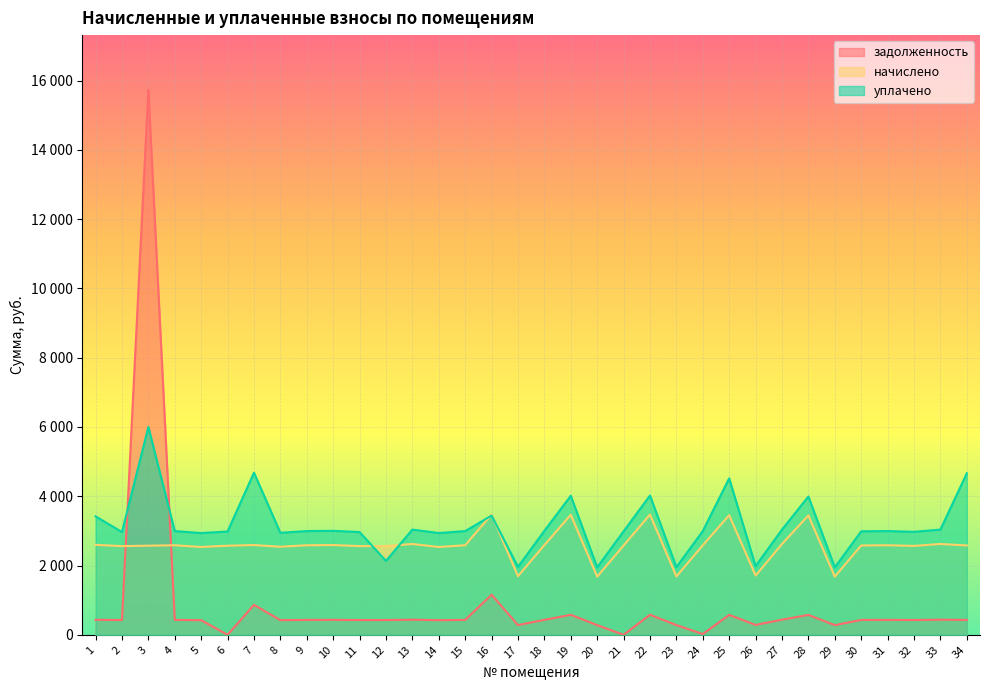

What is the difference between the highest and lowest values at 26?

1696.9